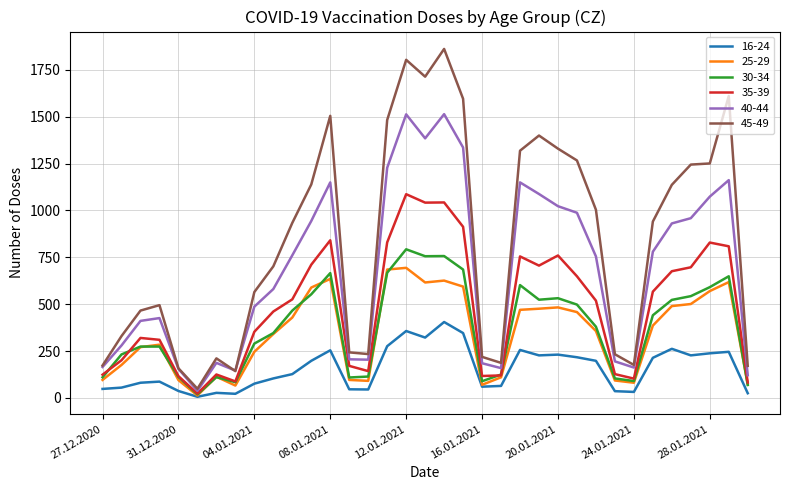

How many values in the 30-34 series are below 380?

17